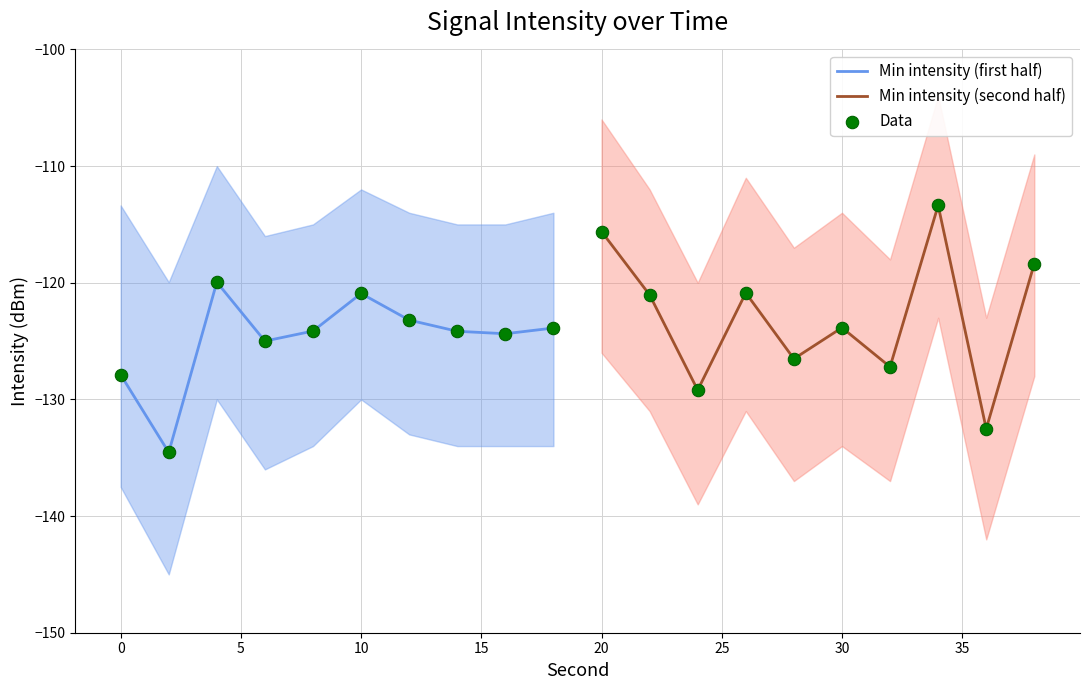

At which category is the sum across all series the highest?

34